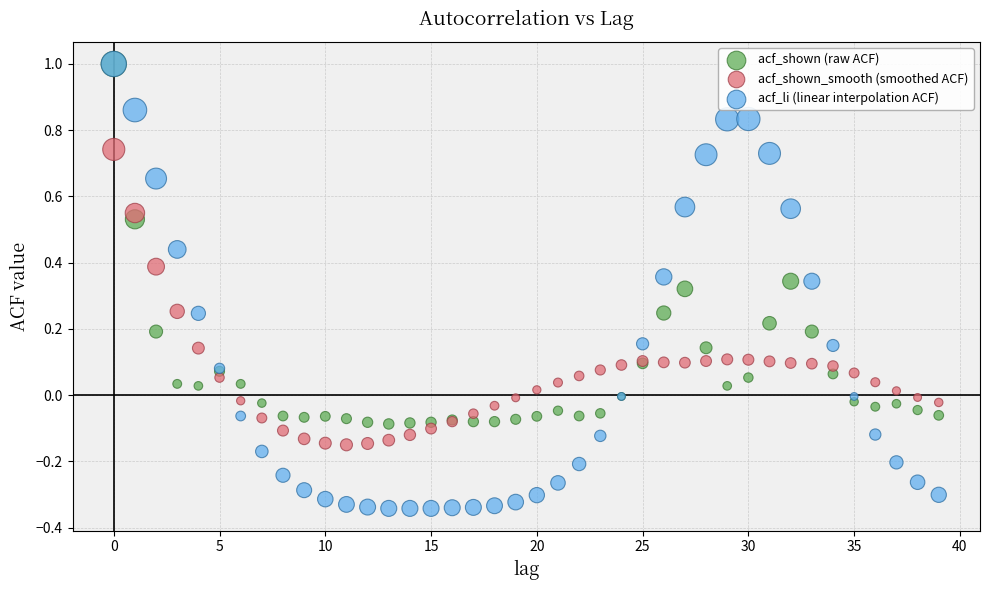

What are all the series names shown in the legend?

acf_shown (raw ACF), acf_shown_smooth (smoothed ACF), acf_li (linear interpolation ACF)